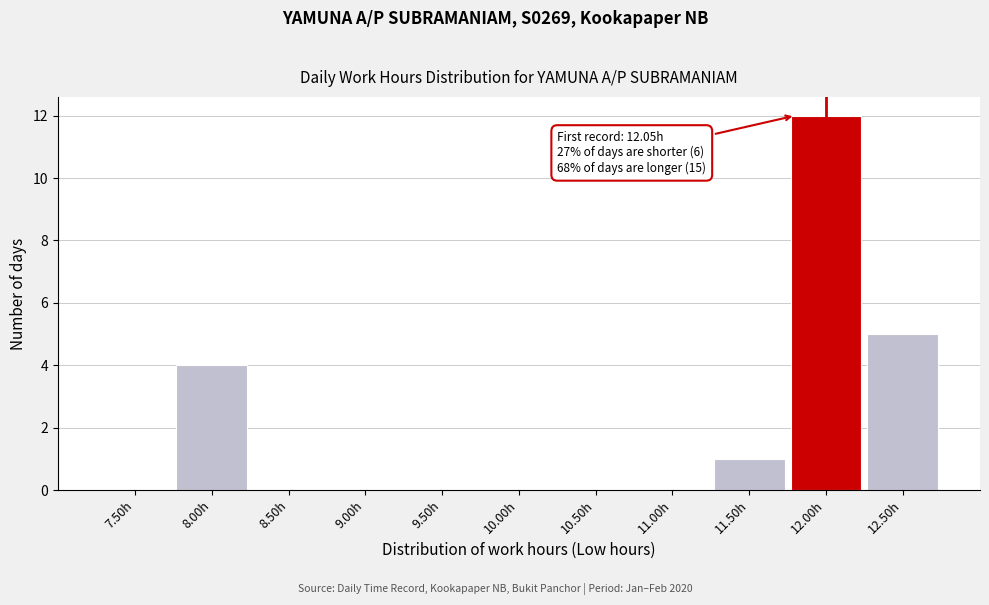

Reading left to right, extract all data points from this chart.

7.50h=0	8.00h=4	8.50h=0	9.00h=0	9.50h=0	10.00h=0	10.50h=0	11.00h=0	11.50h=1	12.00h=12	12.50h=5